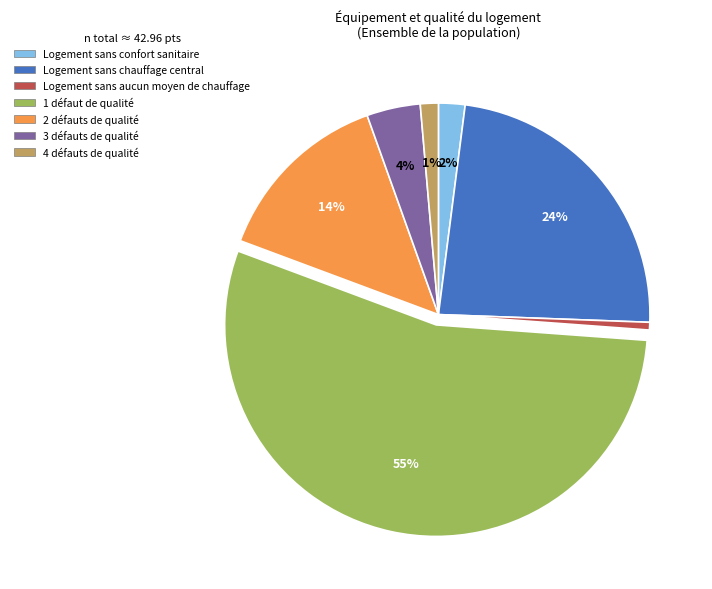

What is the largest slice in the pie chart?

1 défaut de qualité